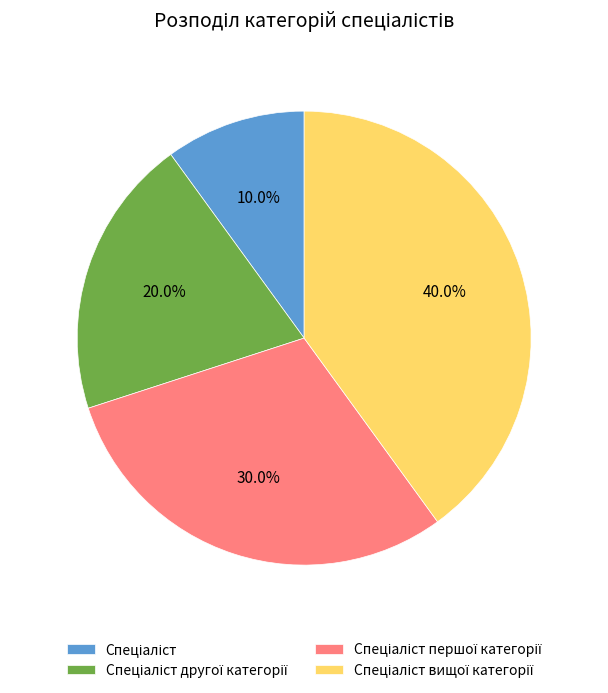

Is there a majority slice in this chart?

No